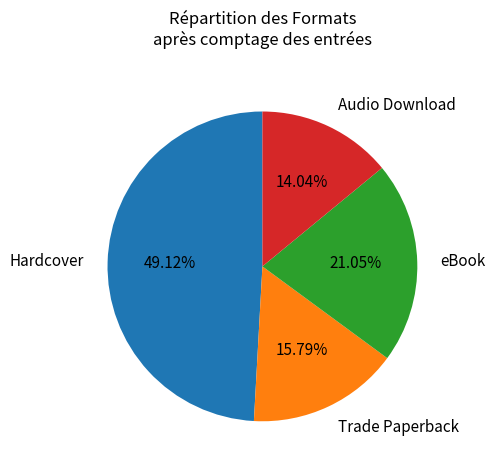

How much of the chart is everything except Audio Download?

86.0%